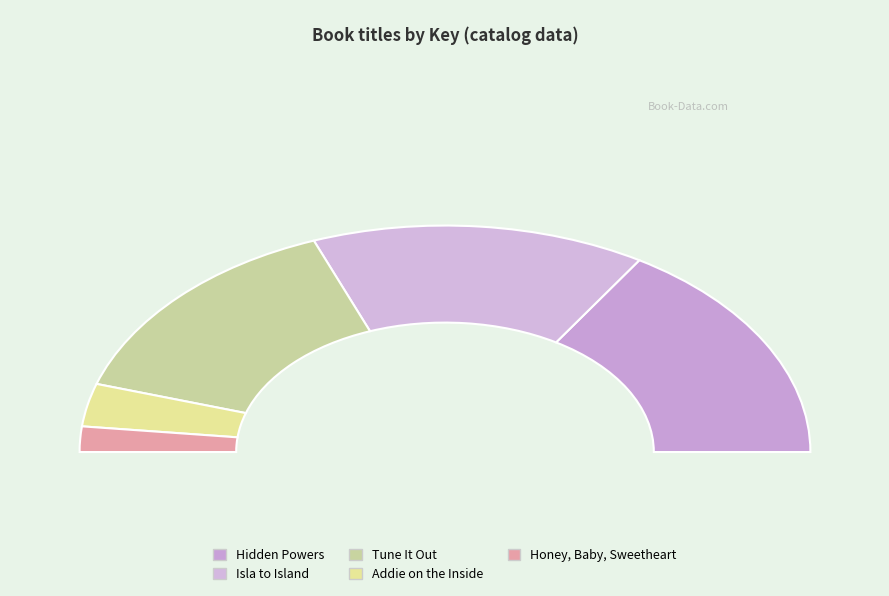

Does Tune It Out represent more than half of the total?

No